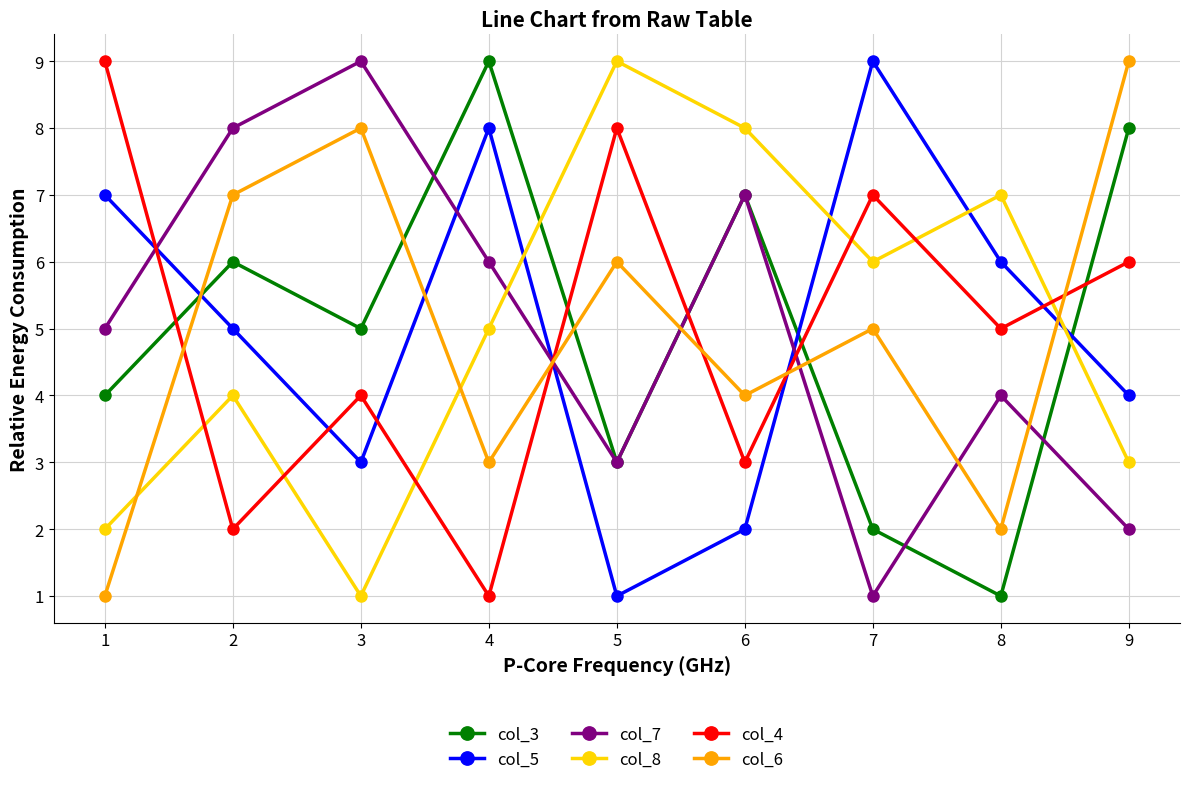

True or false: col_5 has more than 0 interior local peaks.

True